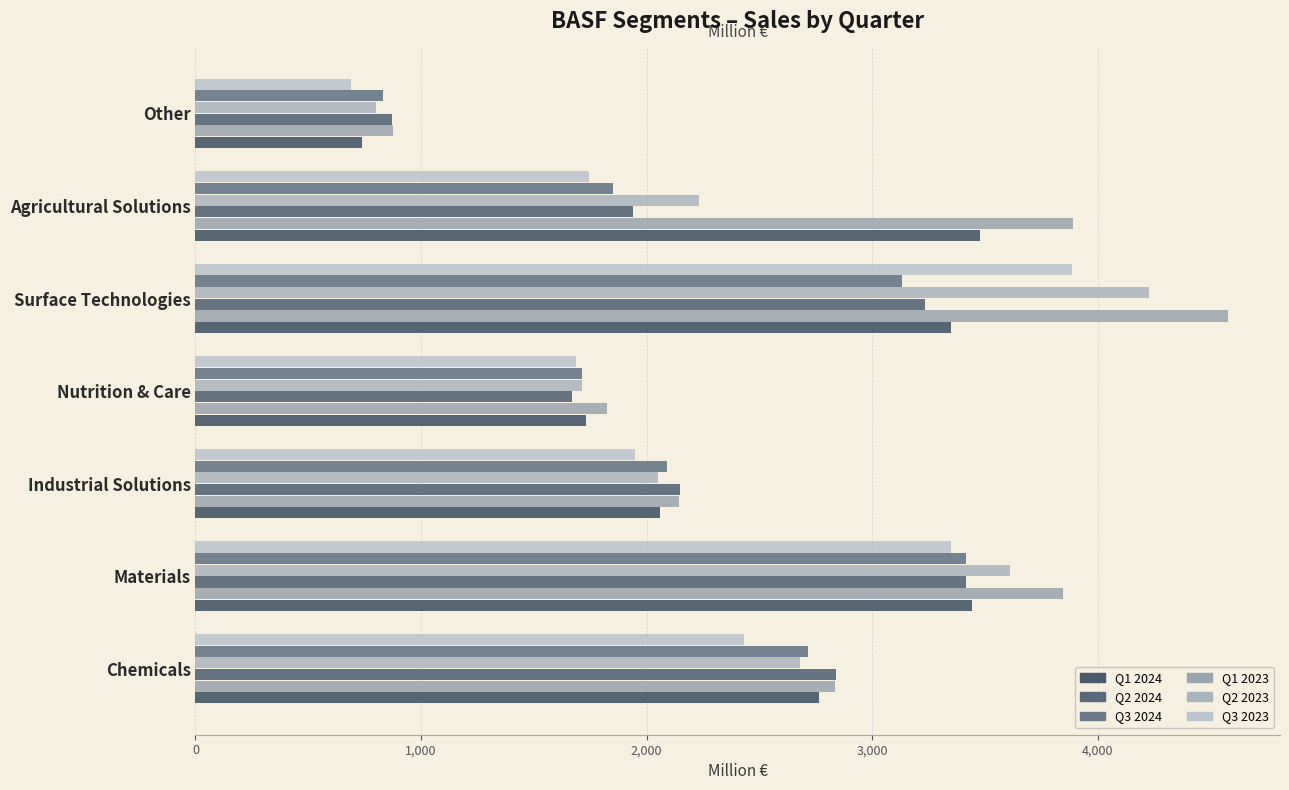

What is the greatest value displayed?

4578